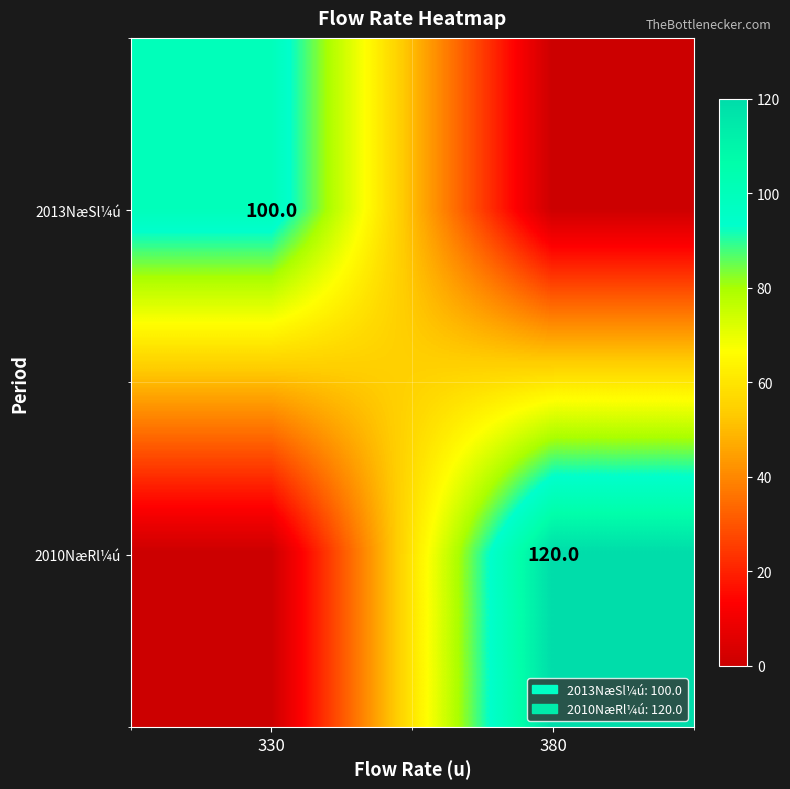

Is it true that 2010NæRl¼ú equals 56 at 380?

False